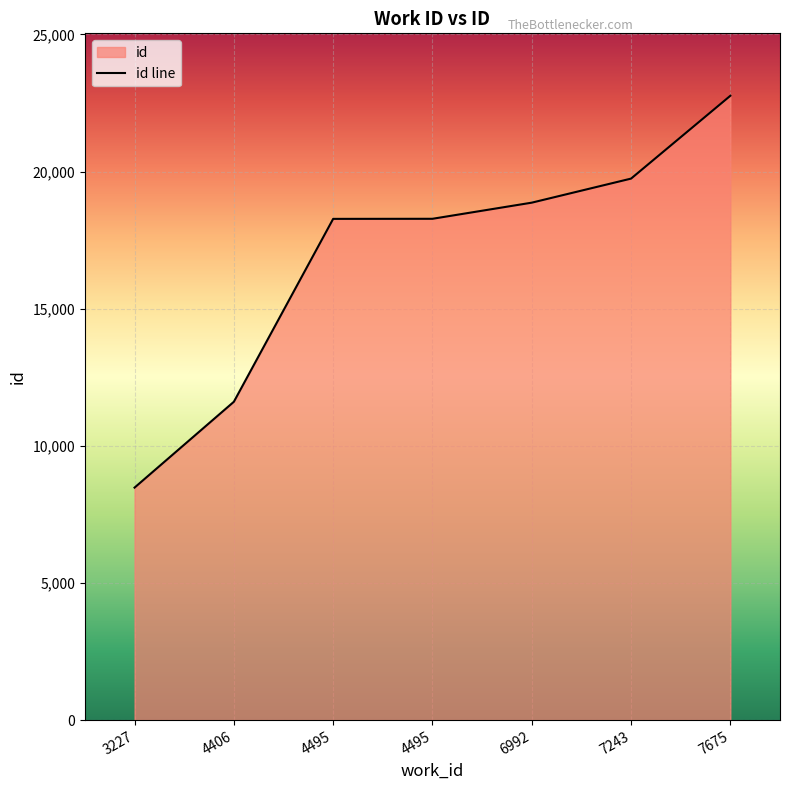

What is the sum of the values at 7243 and 7675?

42502